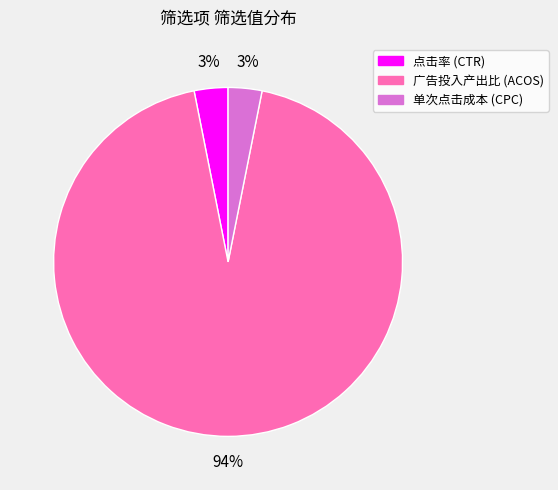

To the nearest percent, what is the average slice percentage?

33%